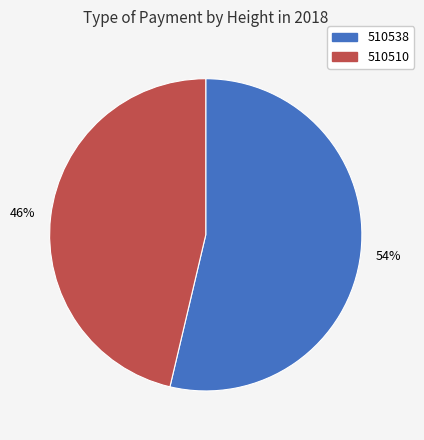

To the nearest percent, what is the average slice percentage?

50%